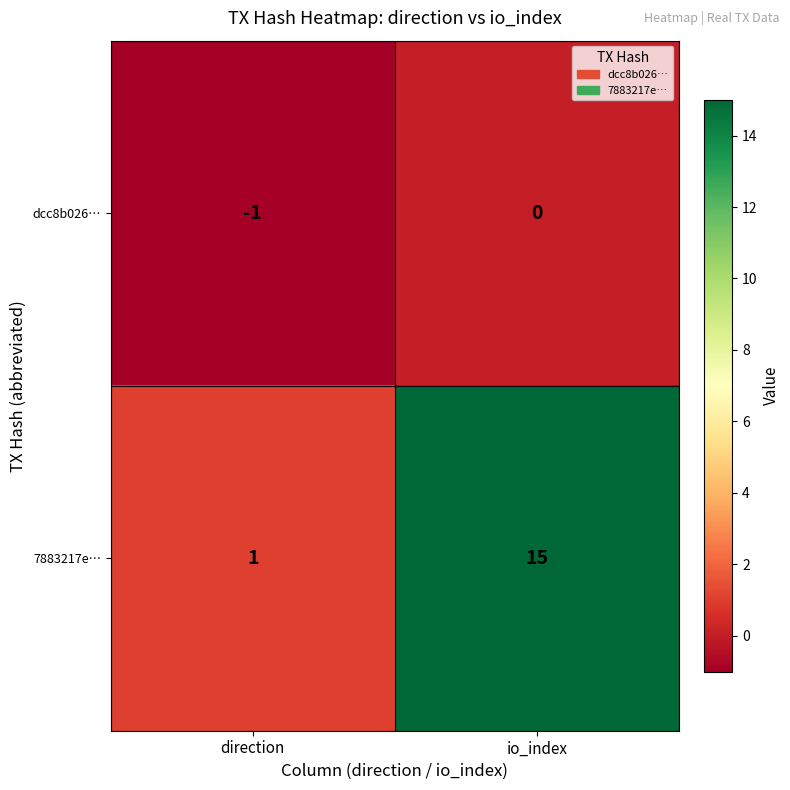

Where is dcc8b026… nearest to the value 0?

io_index